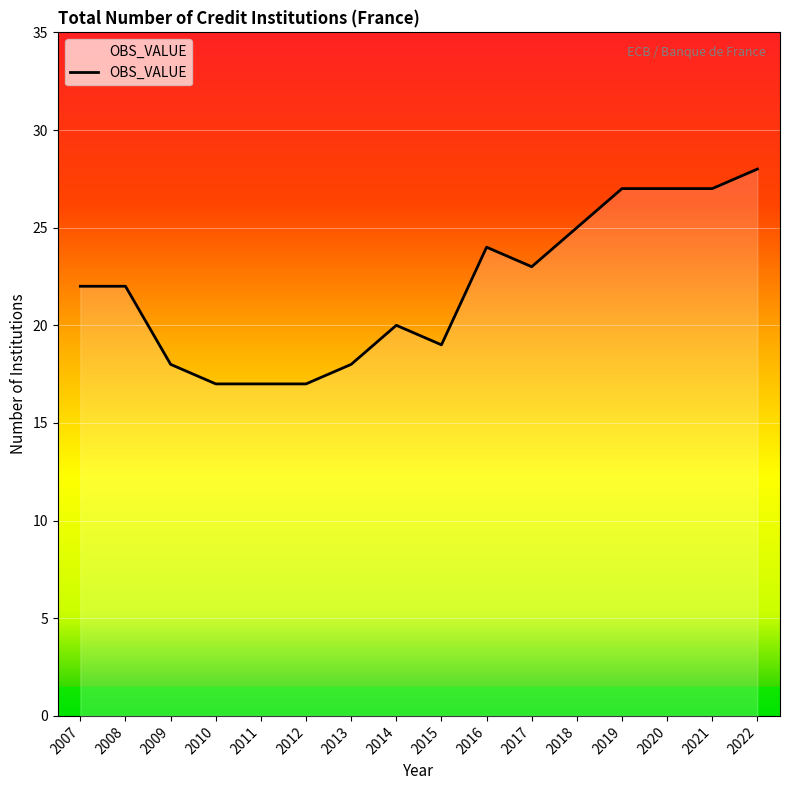

Which has a higher value, 2016 or 2013?

2016